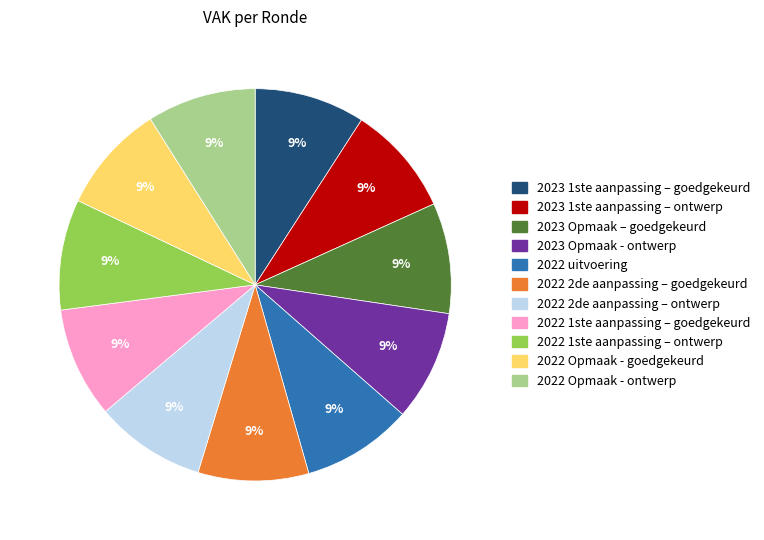

Does 2022 2de aanpassing – ontwerp account for over 50% of the chart?

No